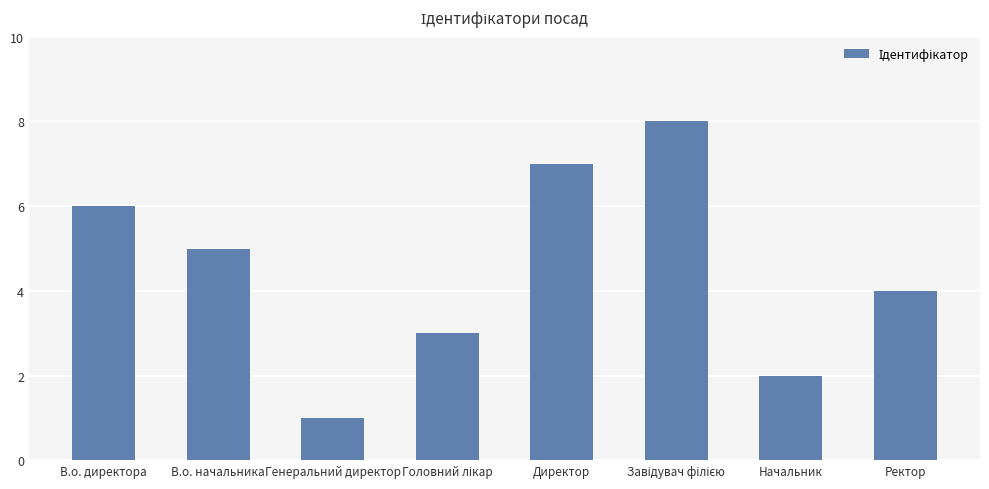

Which has a higher value, В.о. начальника or Ректор?

В.о. начальника